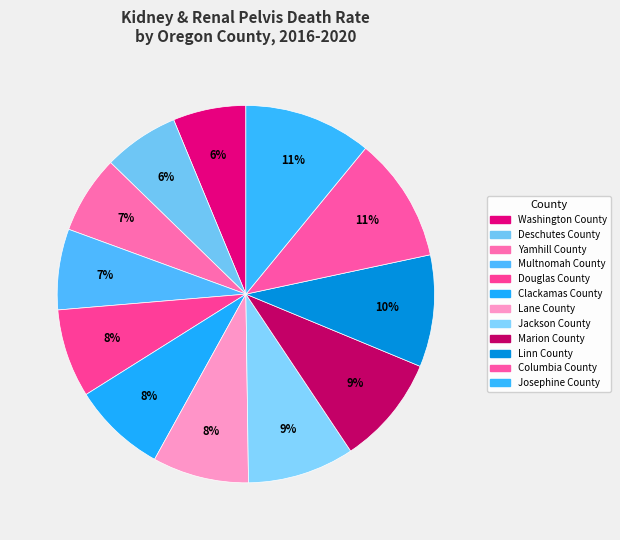

Does Josephine County represent more than half of the total?

No